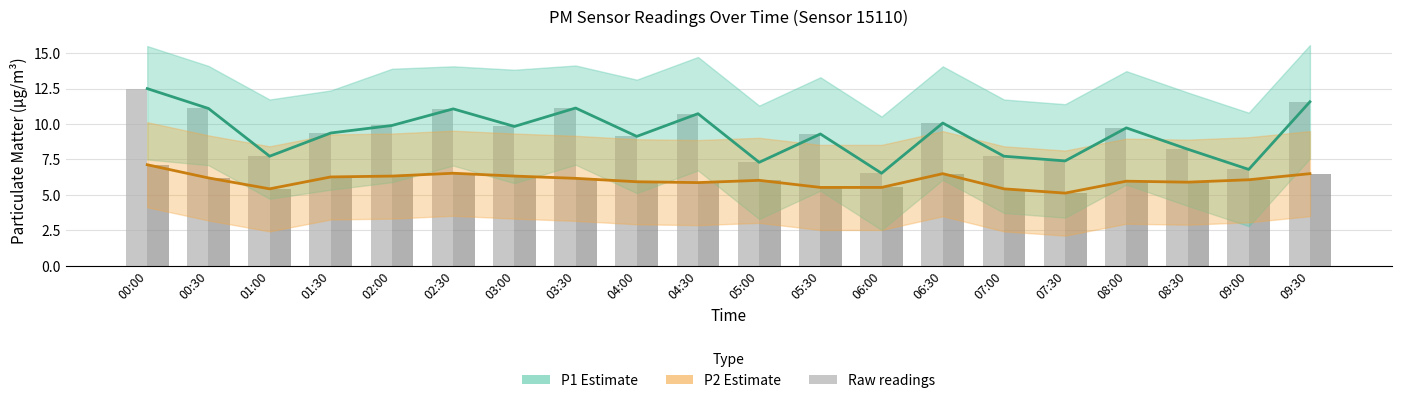

At which label does P1 (raw) reach its minimum?

06:00